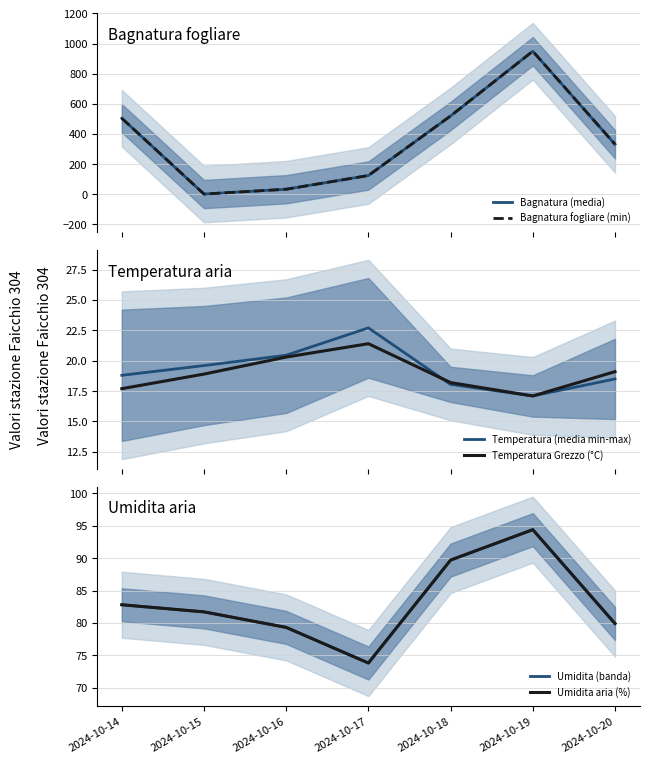

Where is Bagnatura (media) nearest to the value 474?

2024-10-14